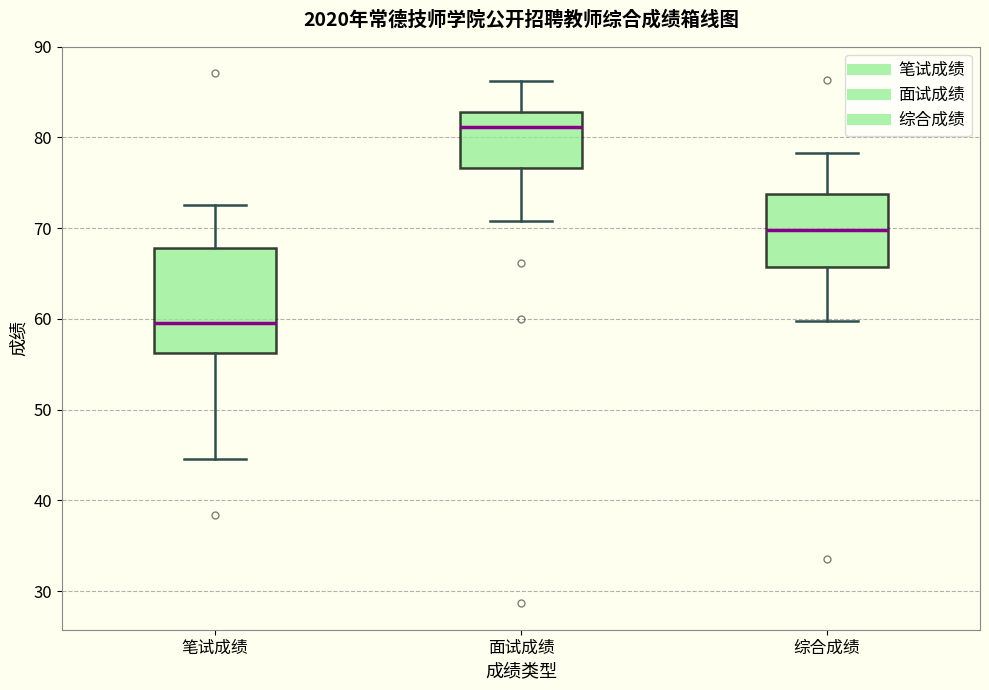

Reading left to right, read every box against the y-axis: the position of its median line, the range the box covers, and the ends of its whiskers. The values are not printed on the chart, so give them approximately, as read against the axis.

笔试成绩: median 60, box 56 to 68, whiskers 45 to 73
面试成绩: median 81, box 77 to 83, whiskers 71 to 86
综合成绩: median 70, box 66 to 74, whiskers 60 to 78